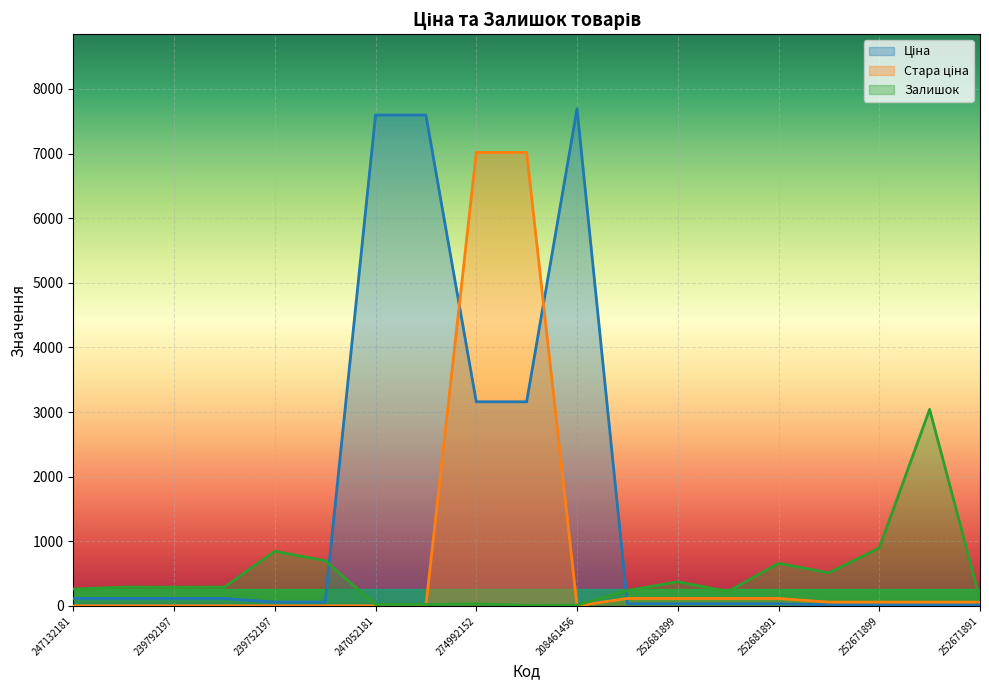

How many interior local peaks does the Ціна series have?

1